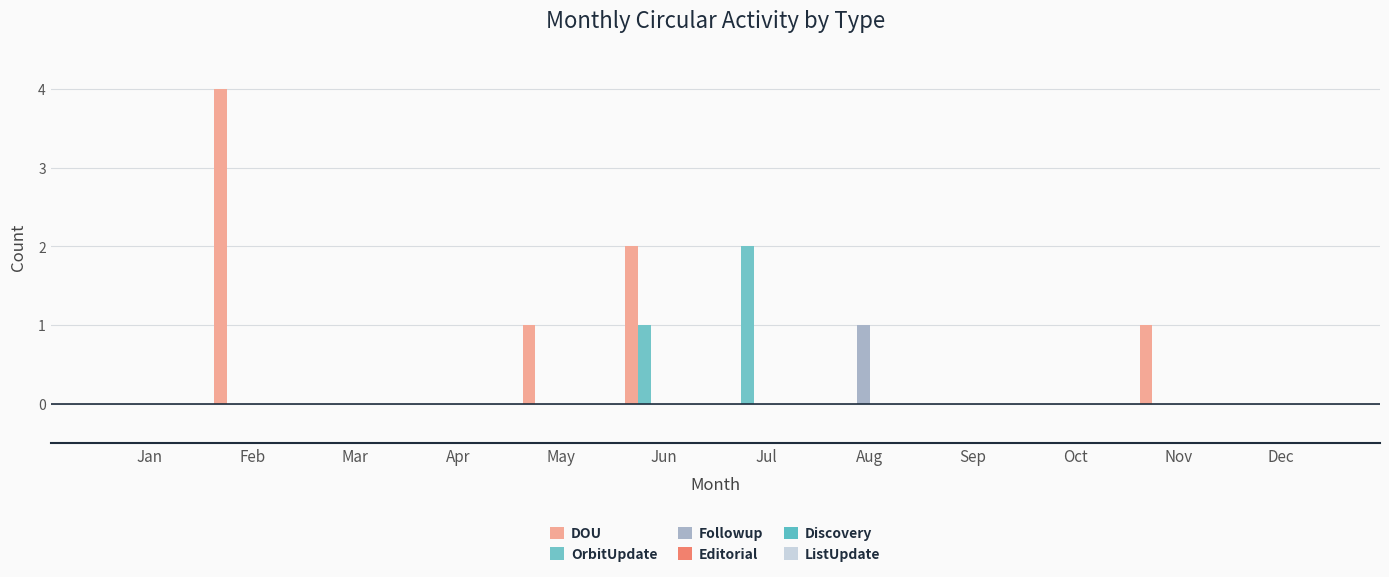

Which series has the largest total across all categories?

DOU